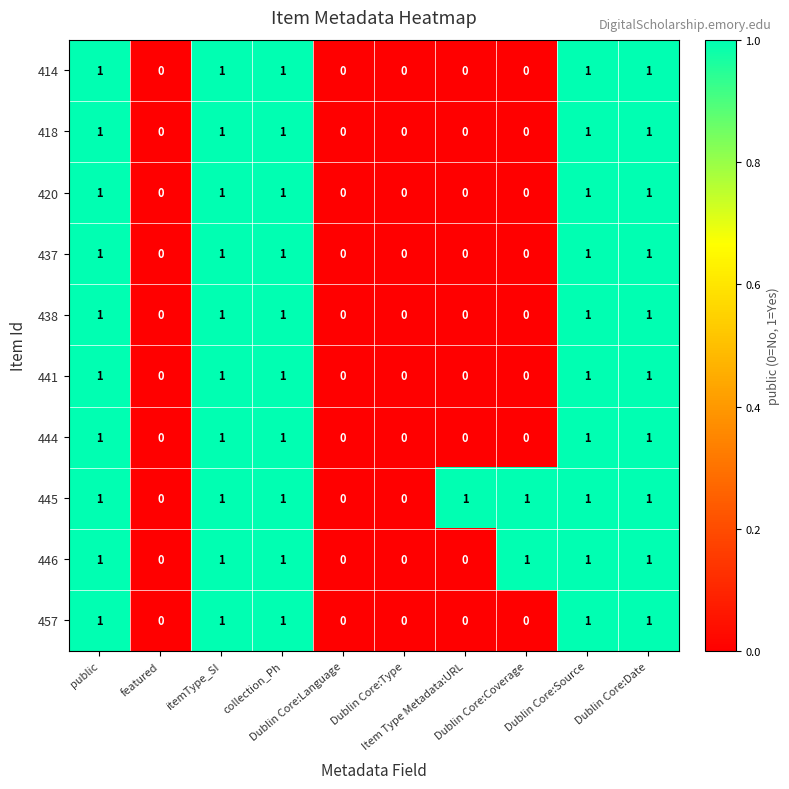

What is the sum of all 437 values?

5